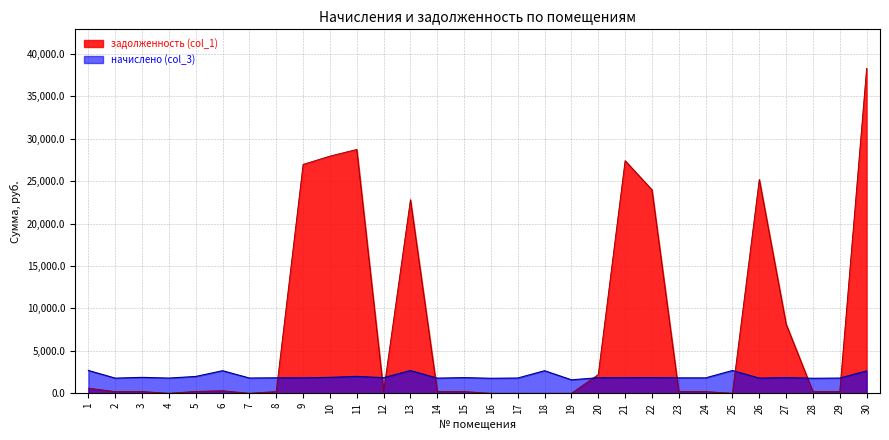

How many data points in задолженность (col_1) are above 205?

15